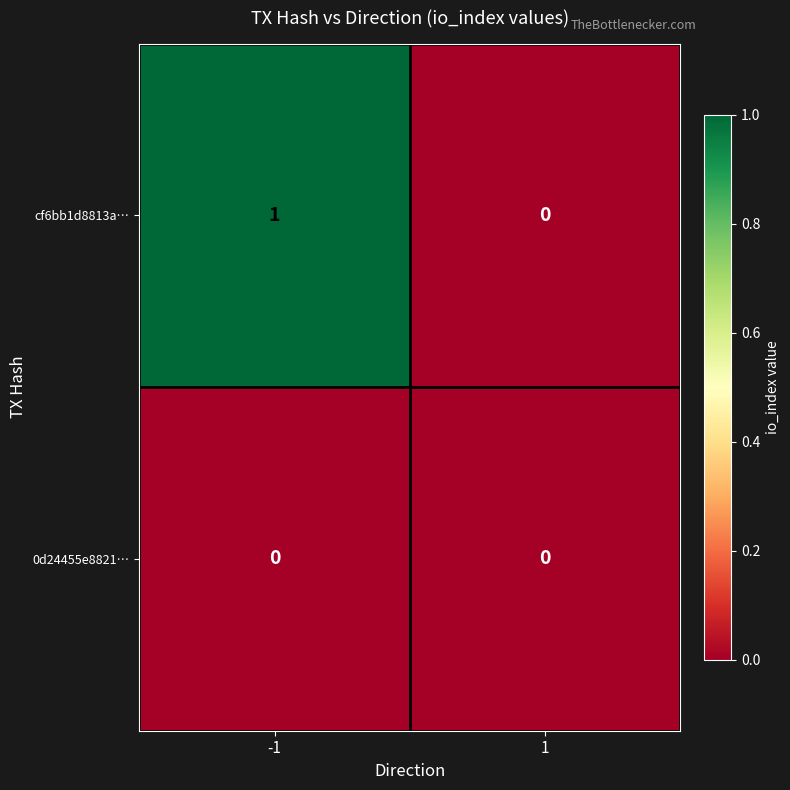

Which series has the largest total across all categories?

cf6bb1d8813a…